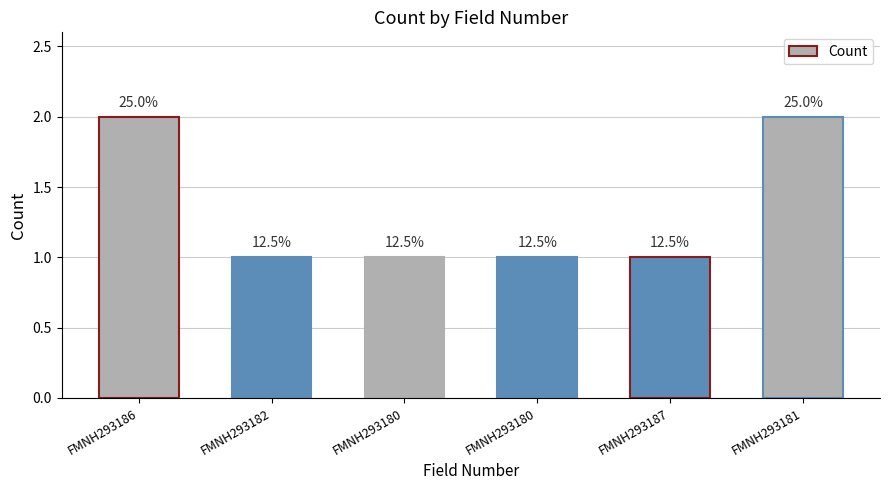

Is it true that the value at FMNH293186 is 0?

False